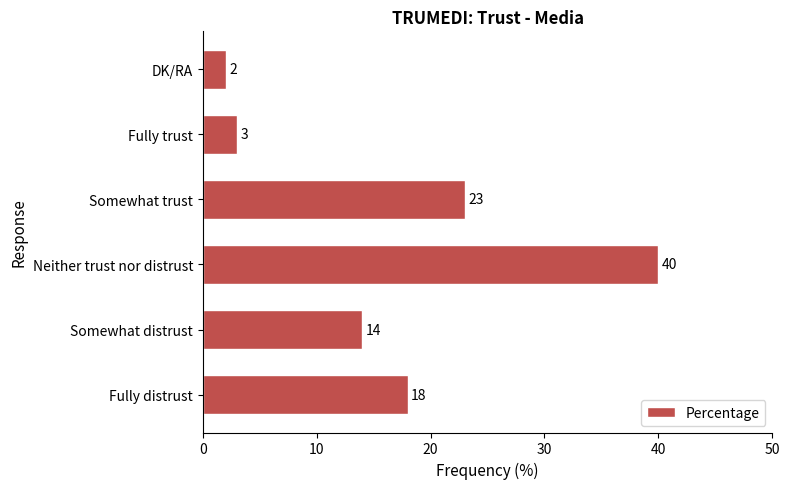

How many bars are there in total?

6